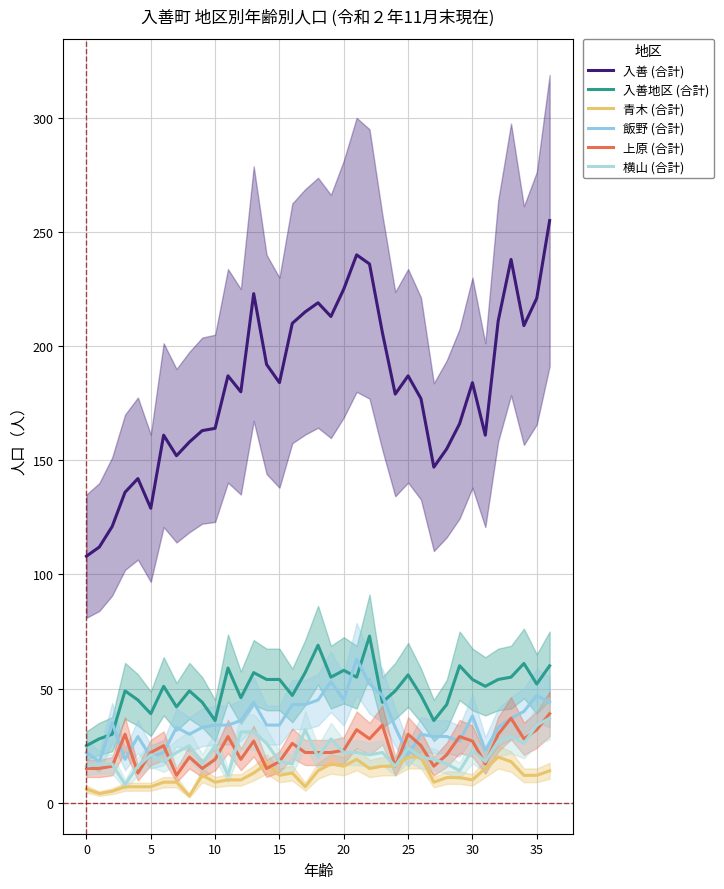

Between 33 and 27, which is larger?

33